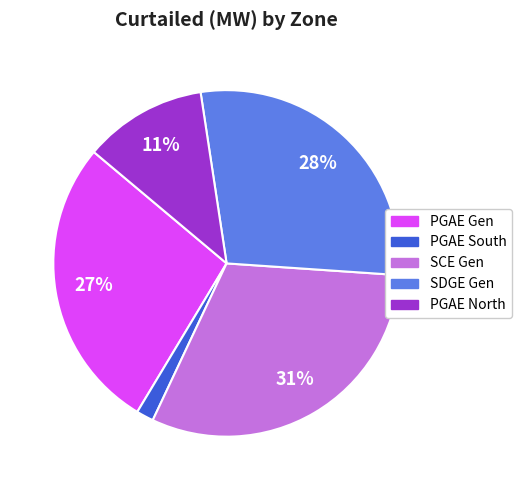

To the nearest percent, what is the average slice percentage?

20%